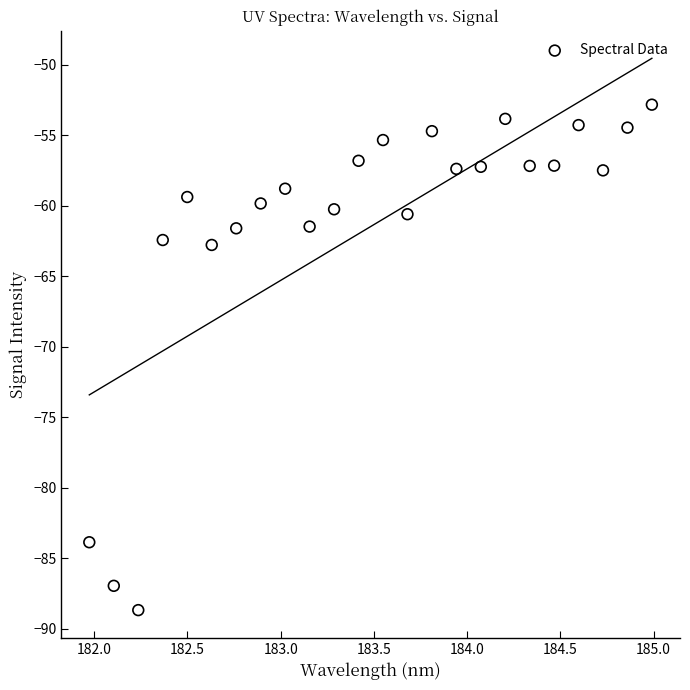

What is the range of X values (max minus min)?

3.0